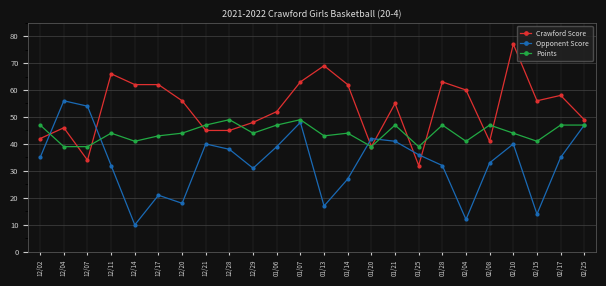

Is the value of Opponent Score at 01/25 greater than the value of Crawford Score at 02/10?

No